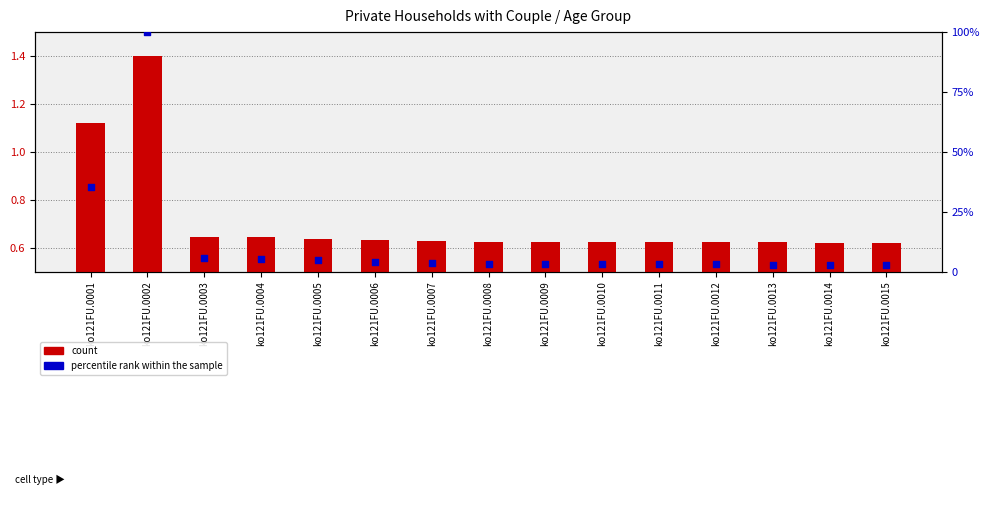

Which series has the largest Y range (max minus min)?

percentile rank within the sample